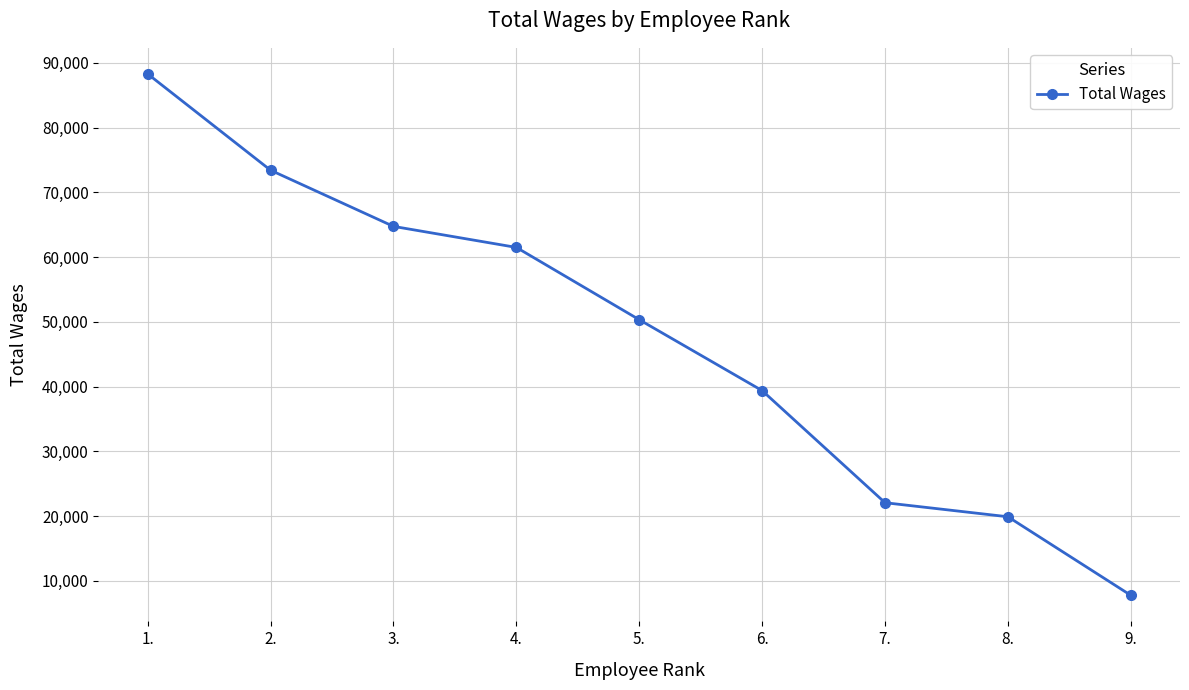

What is the difference between the values at 4. and 1.?

26795